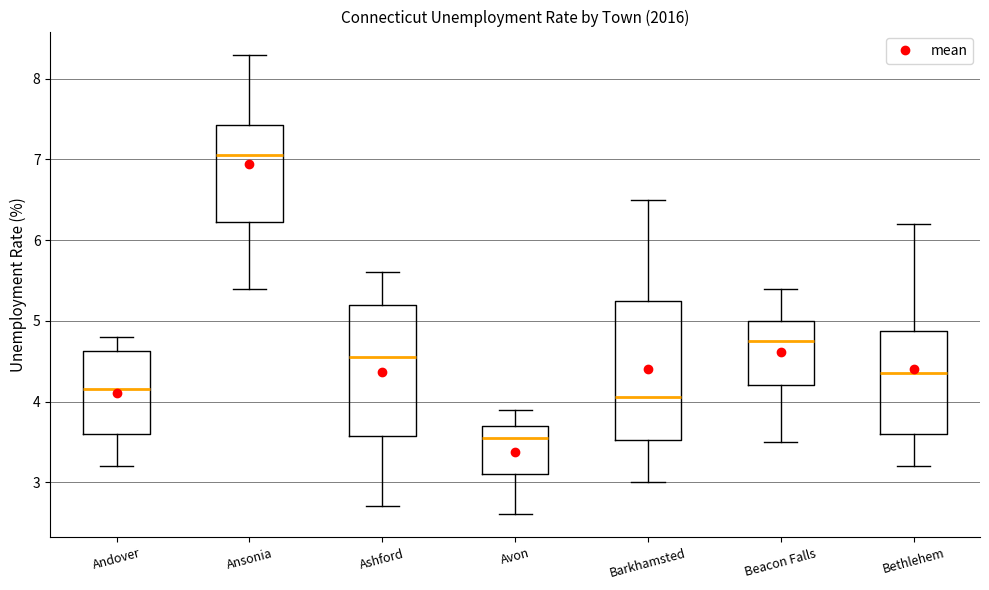

Which box has the lowest median line?

Avon